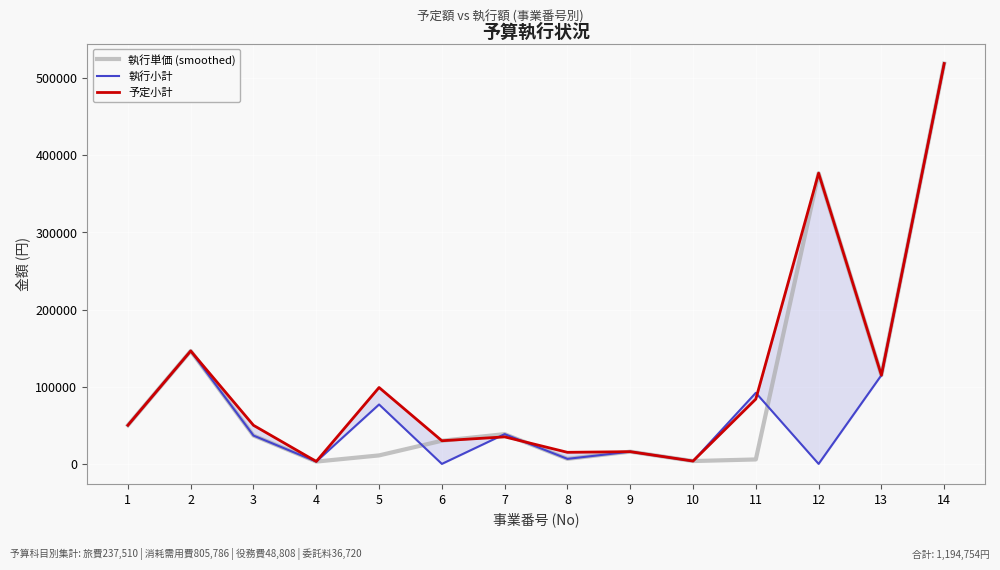

The 執行小計 series shows 1742 at 4. True or false?

False